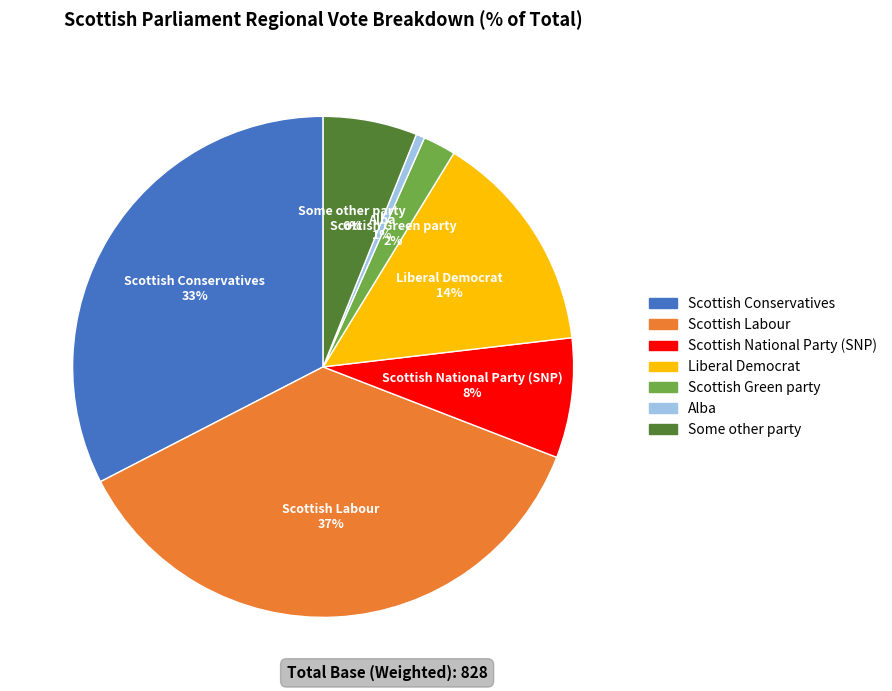

To the nearest percent, what portion does Scottish National Party (SNP) represent?

8%